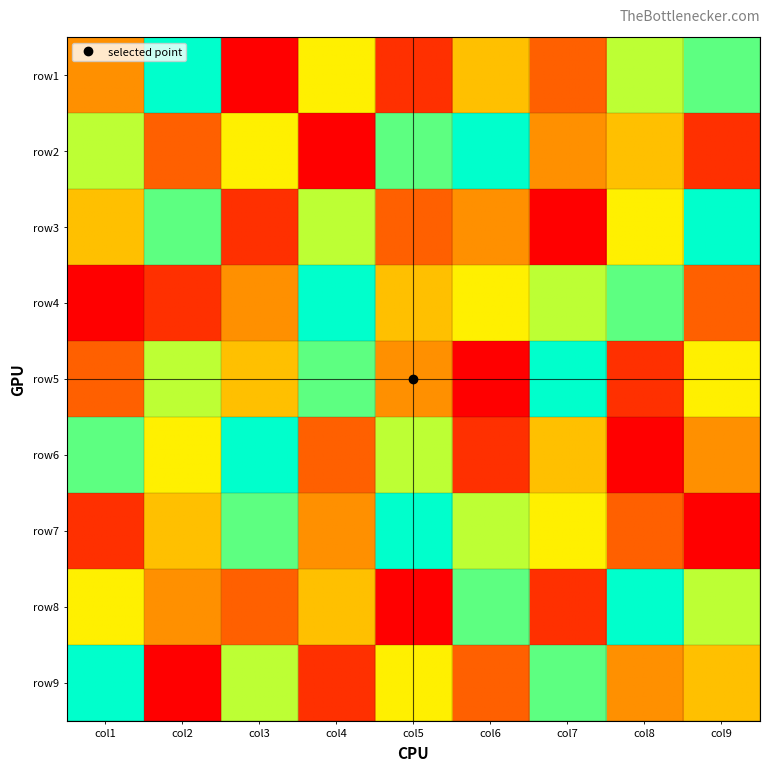

Which has a higher value, 6 or 7?

7